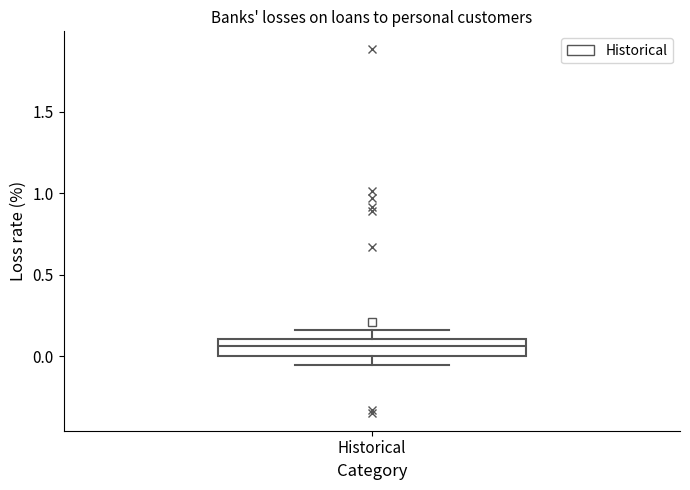

Transcribe this box plot: give where the median line is, the range the box spans, and where the two whiskers end, as read against the y-axis. The values are not printed on the chart, so give them approximately, as read against the axis.

median 0.05, box 0.00 to 0.10, whiskers -0.05 to 0.15